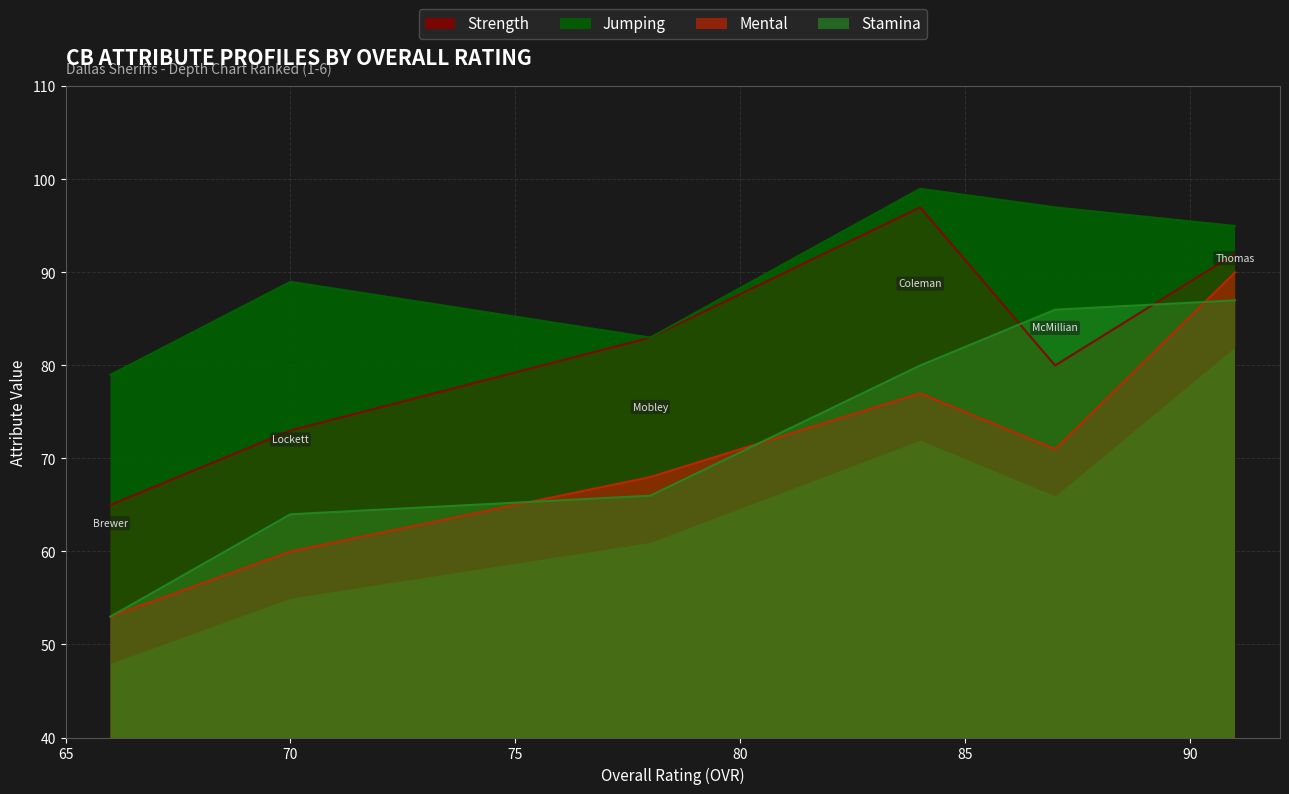

What is the highest value of the Stamina series?

87